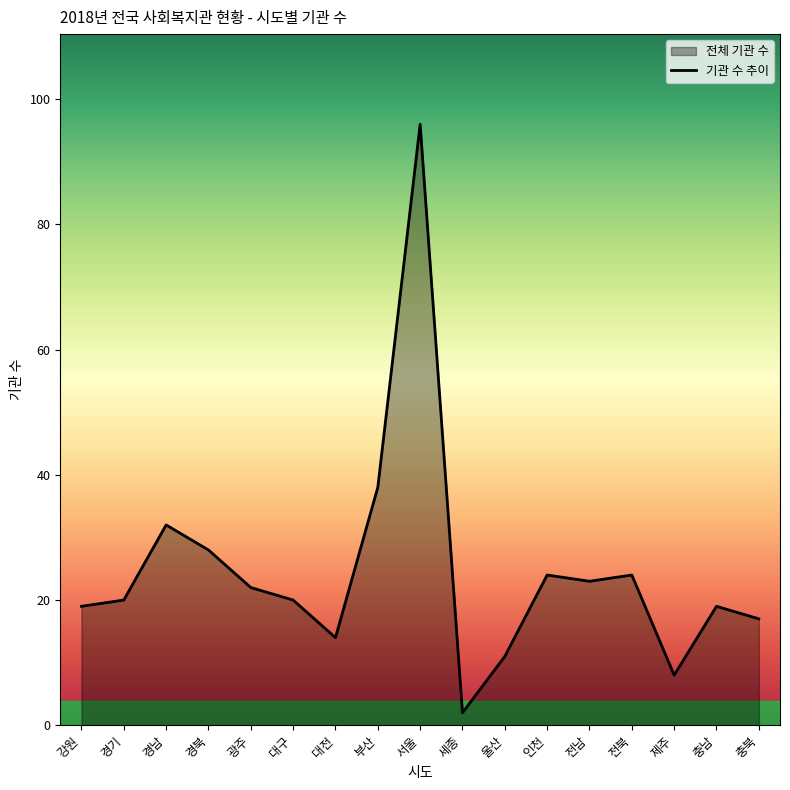

How many data points are less than 20?

7